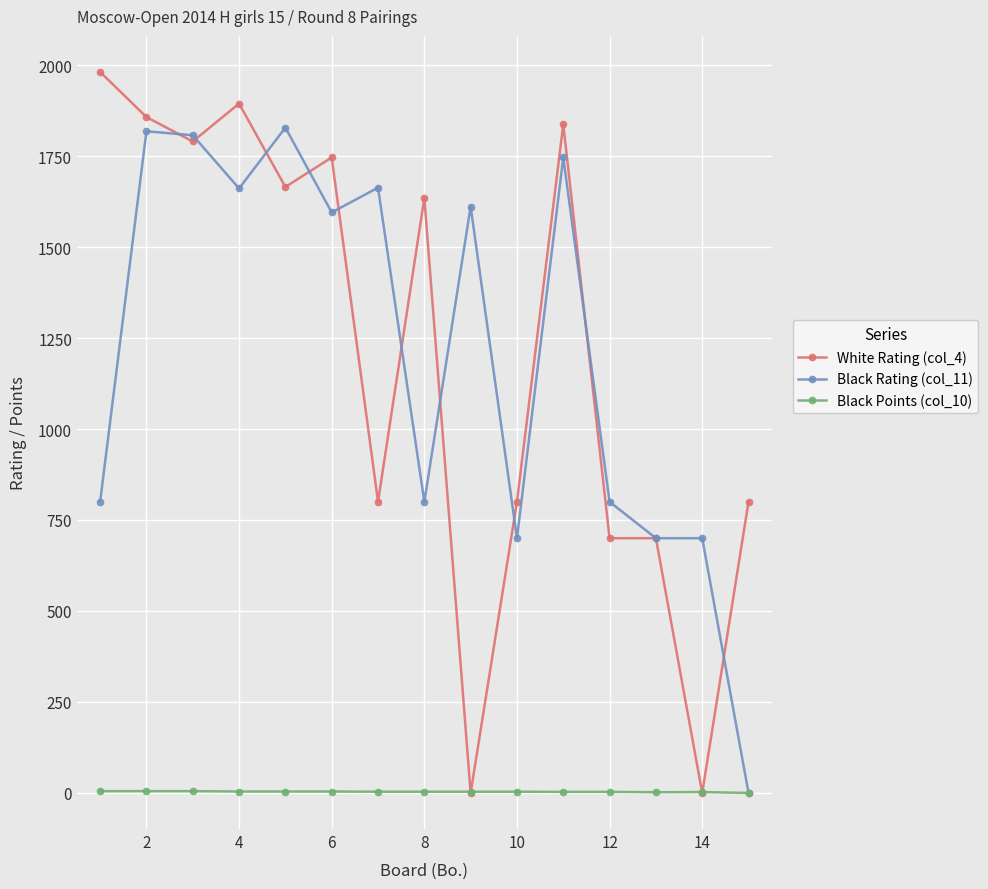

At how many categories does at least one series exceed 648?

15